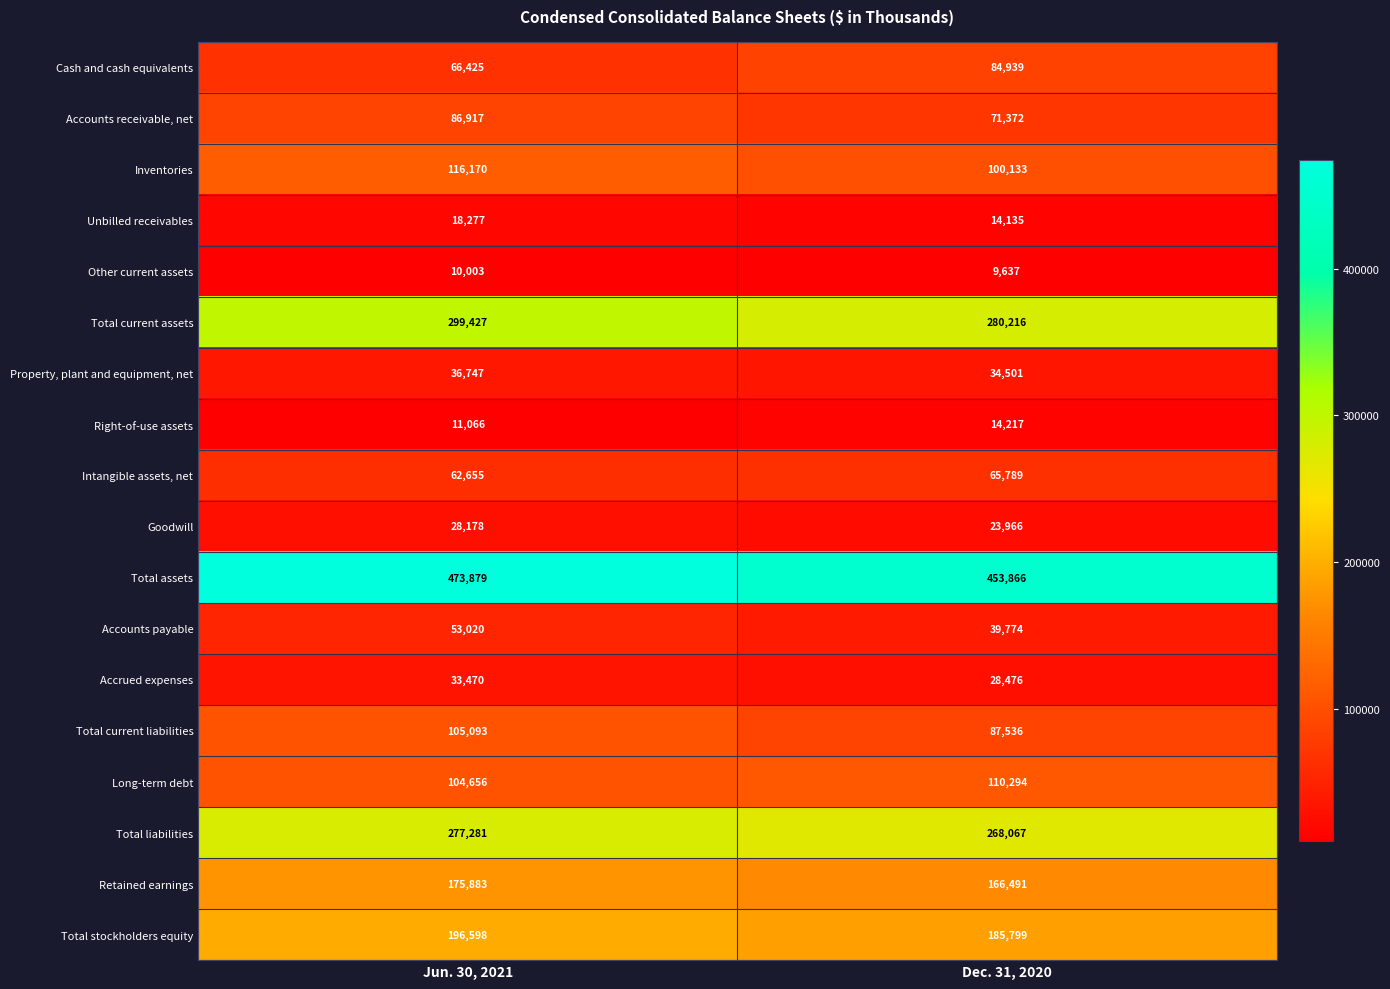

What is the average value of the Cash and cash equivalents series?

75682